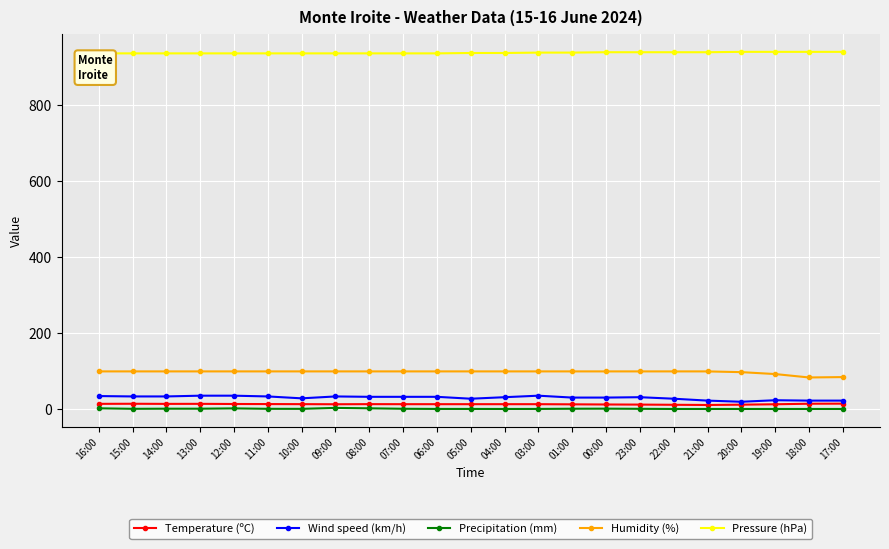

Is this an area chart (filled region under the line)?

No